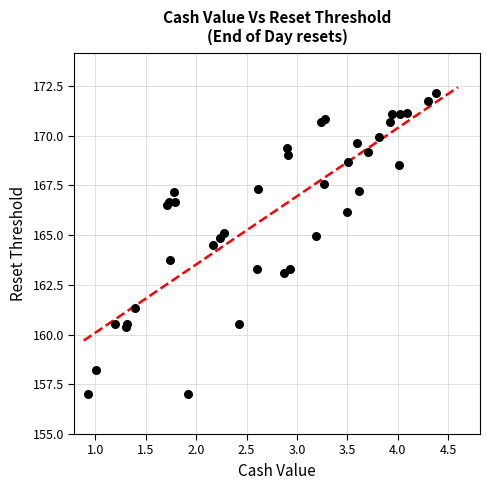

What Y value in the scatter plot is closest to 164?

163.7